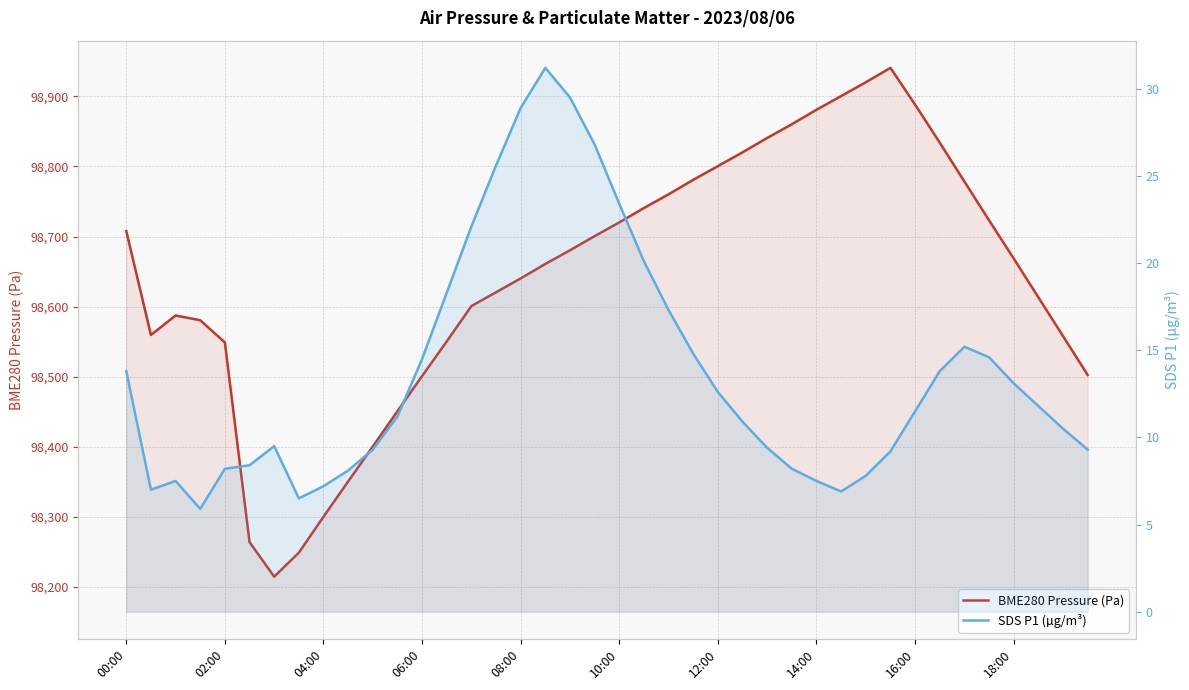

How many values in the BME280 Pressure (Pa) series are below 98668?

20